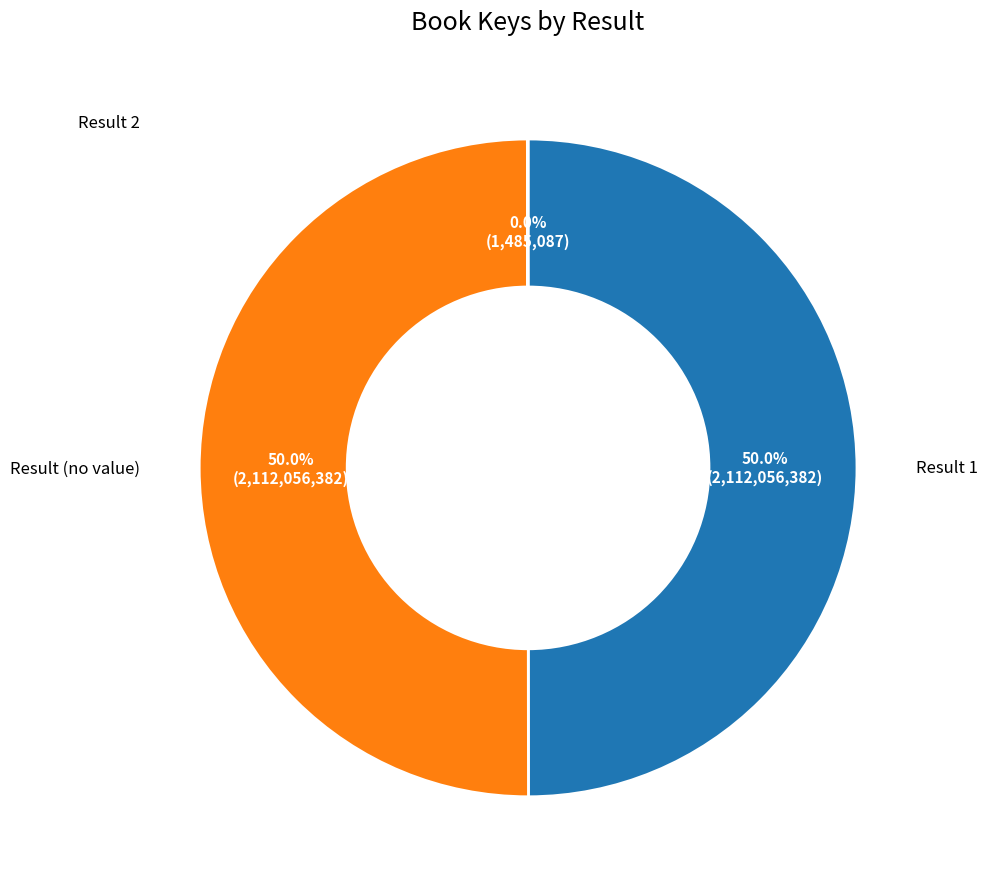

Is there a majority slice in this chart?

No